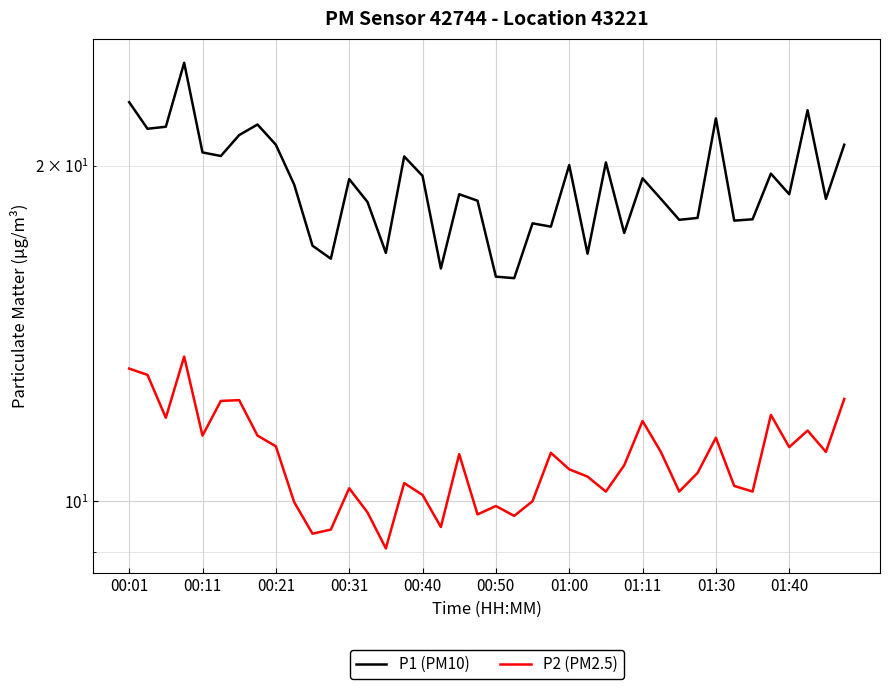

List the series in order of their peak value, lowest first.

P2 (PM2.5), P1 (PM10)